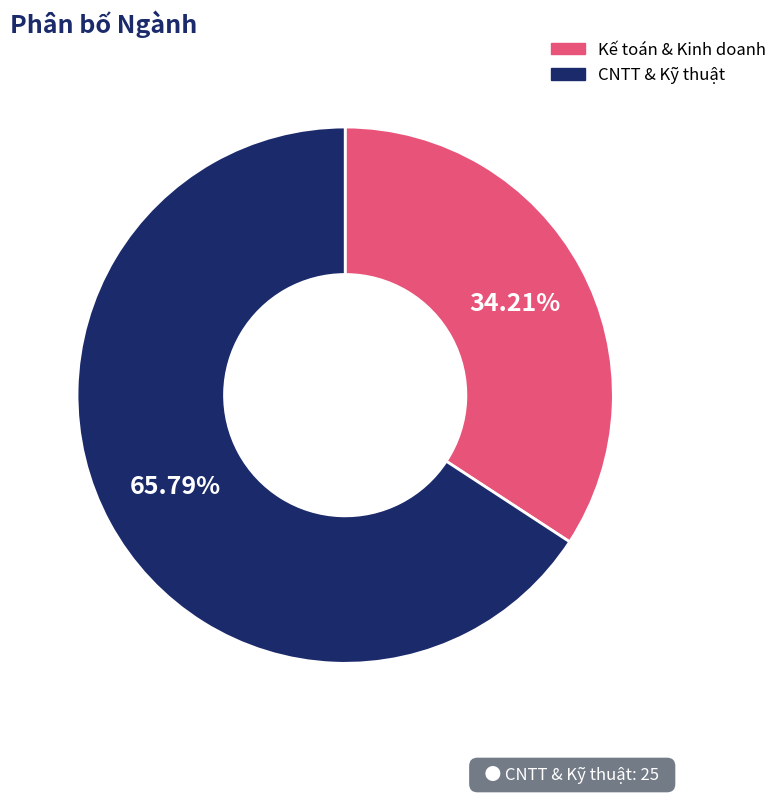

What is the smallest slice in the pie chart?

Kế toán & Kinh doanh